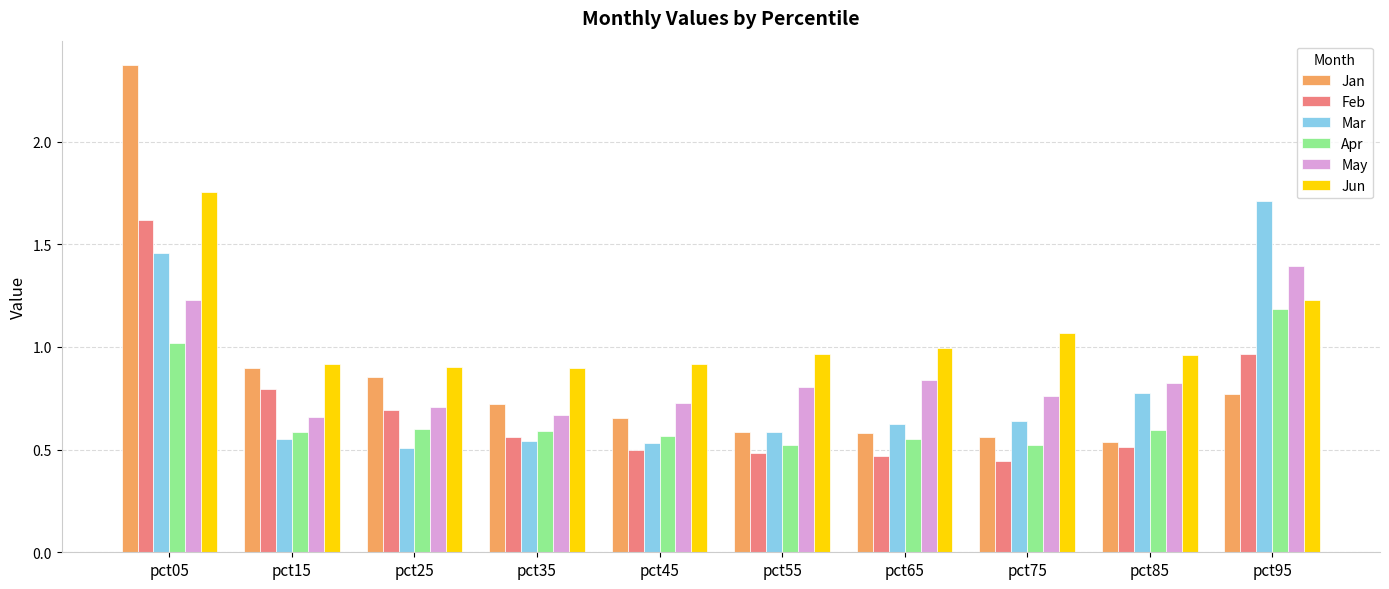

At which label does Mar reach its peak?

pct95